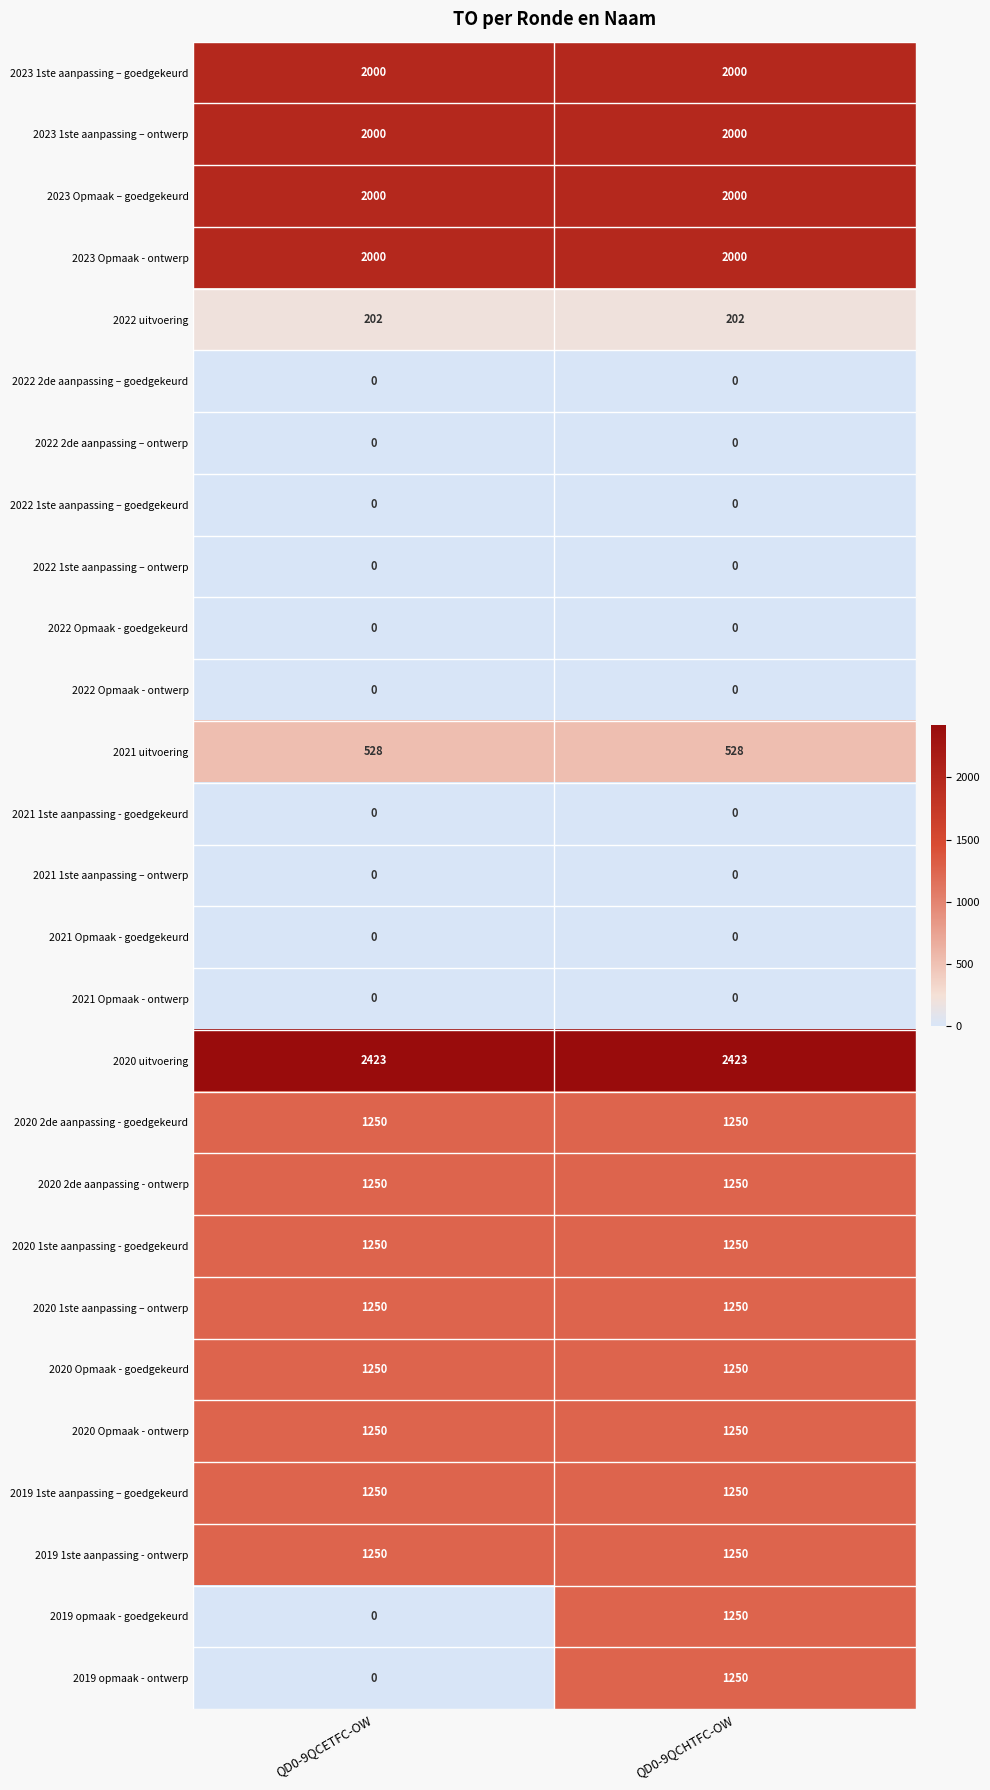

What is the average value of the 2020 1ste aanpassing - goedgekeurd series?

1250